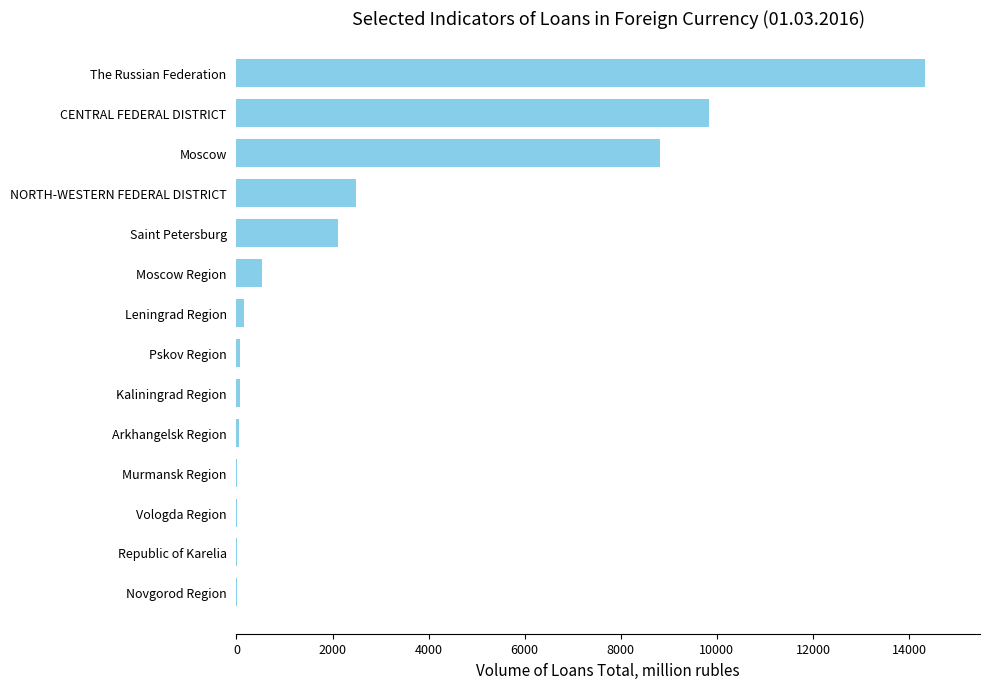

Where is the data nearest to the value 7166?

Moscow